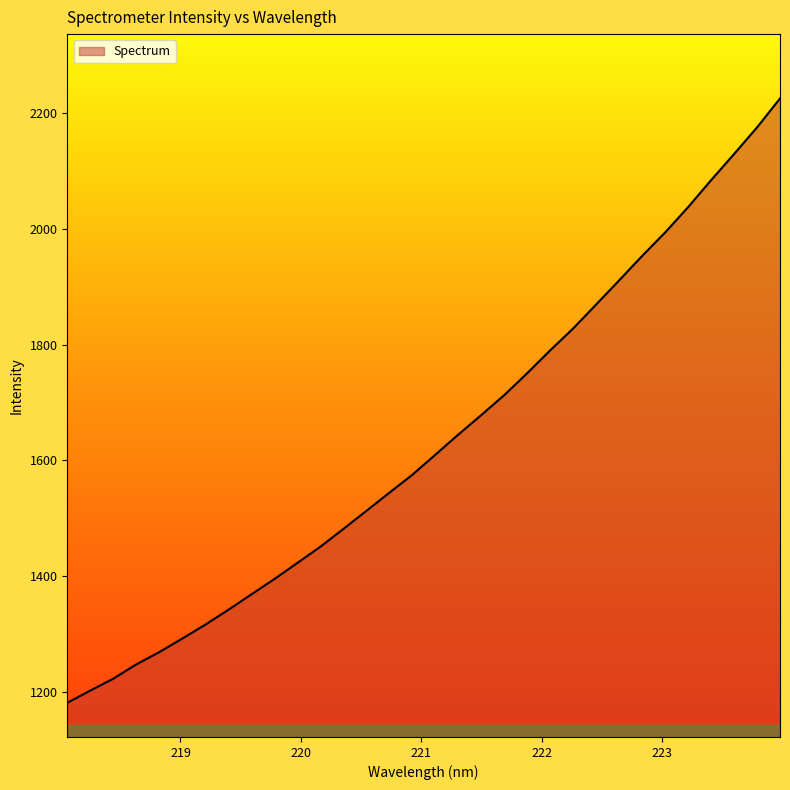

What is the maximum value shown in the chart?

2225.9